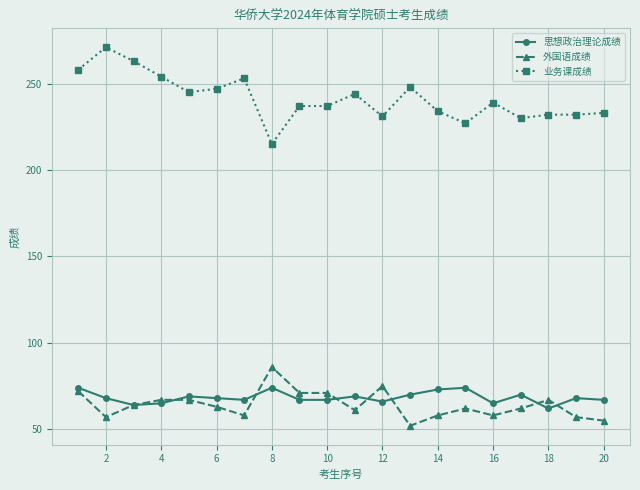

Is this an area chart (filled region under the line)?

No